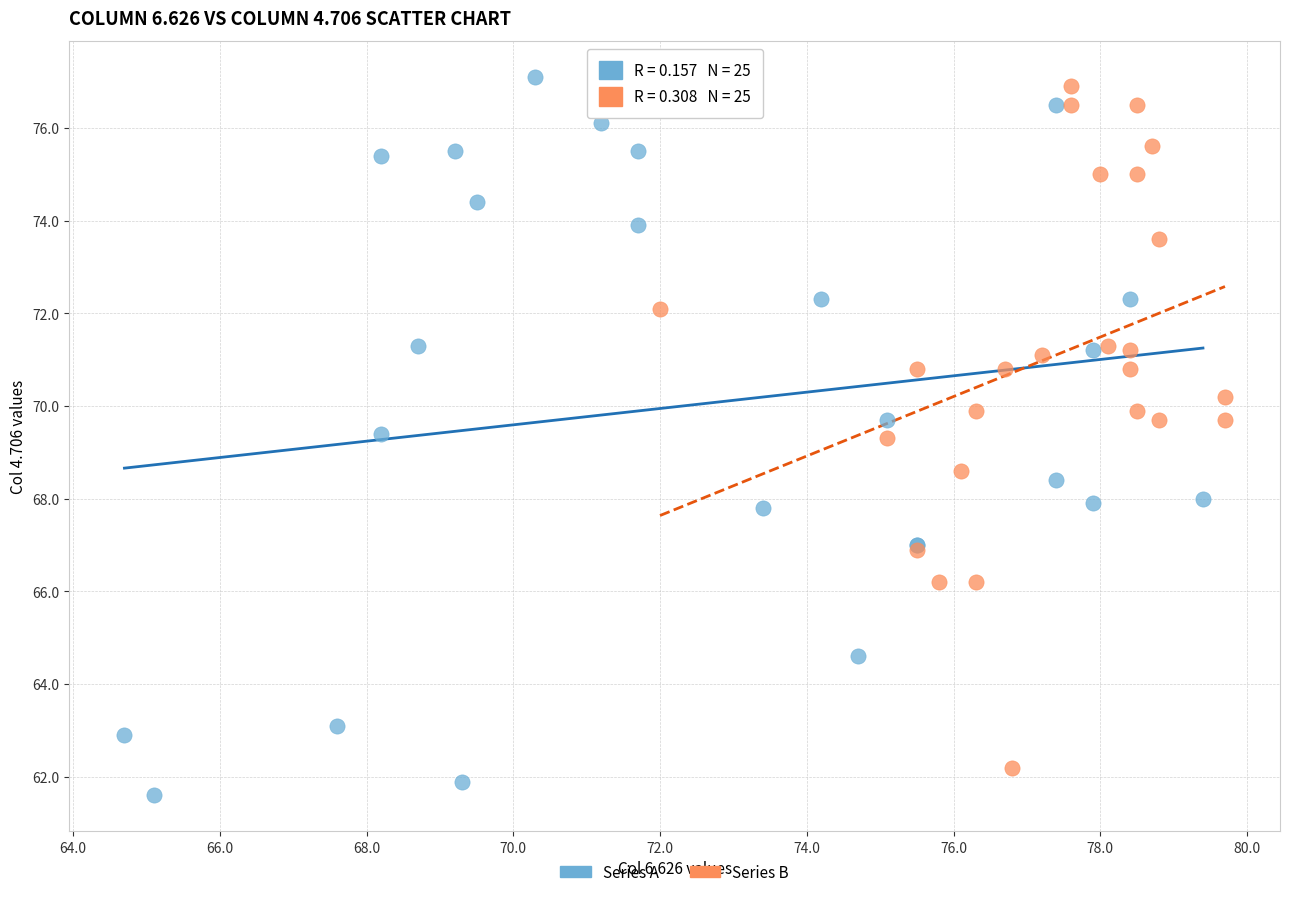

What are all the series names shown in the legend?

Series A, Series B